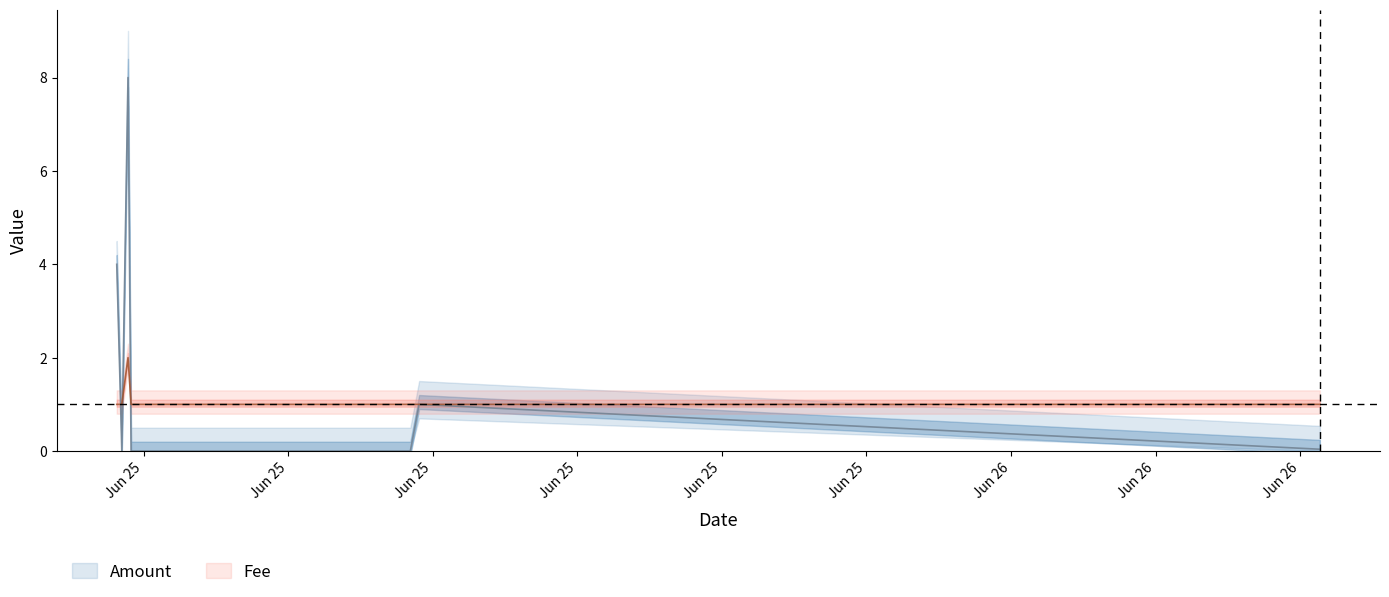

Reading right to left, transcribe all the data shown in this chart.

Amount: 0.0	1.0	0.0	0.0	0.0	0.0	8.0	0.0	1.0	4.0
Fee: 1.0	1.0	1.0	1.0	1.0	1.0	2.0	1.0	1.0	1.0